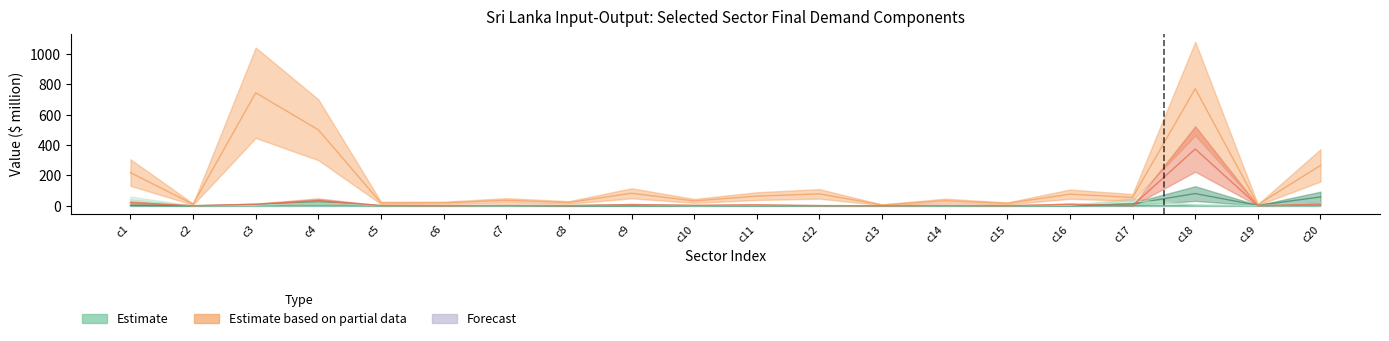

Between c8 and c10, which is larger?

c10